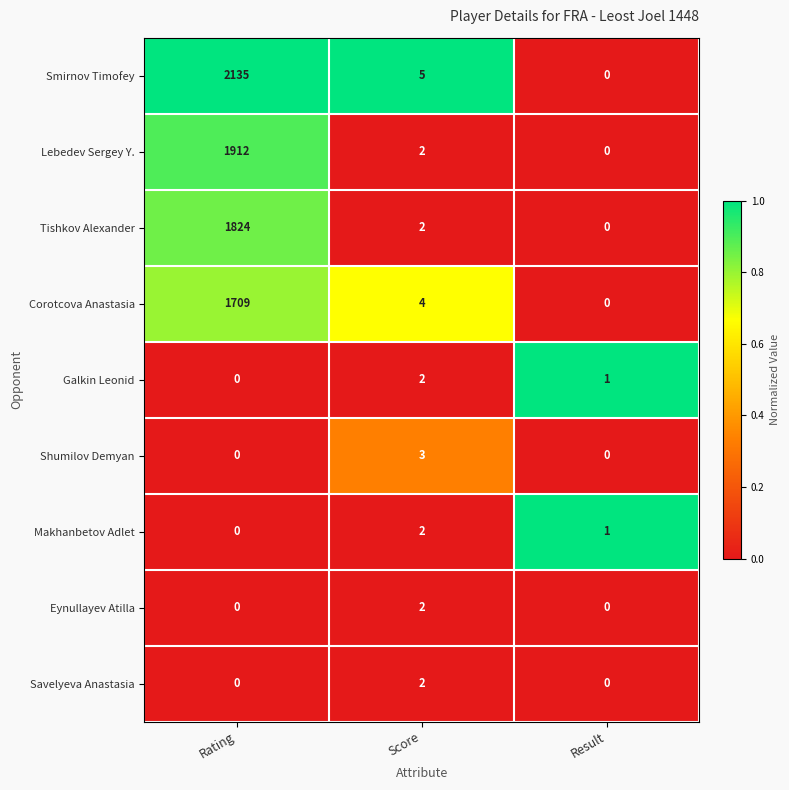

Which series changed the most between Score and Result?

Smirnov Timofey